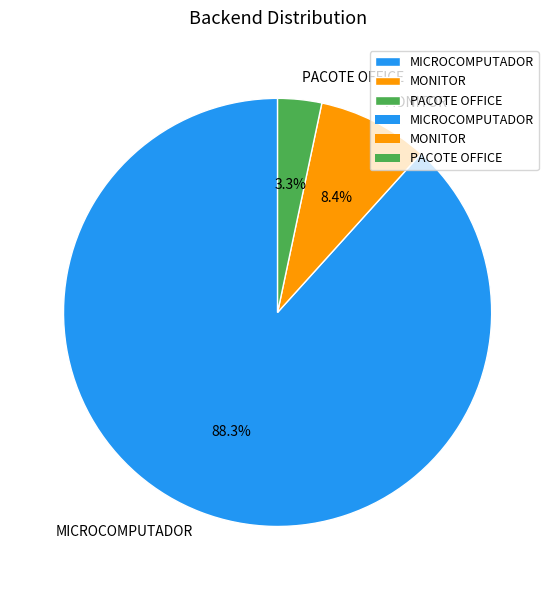

How many segments does this pie chart have?

3